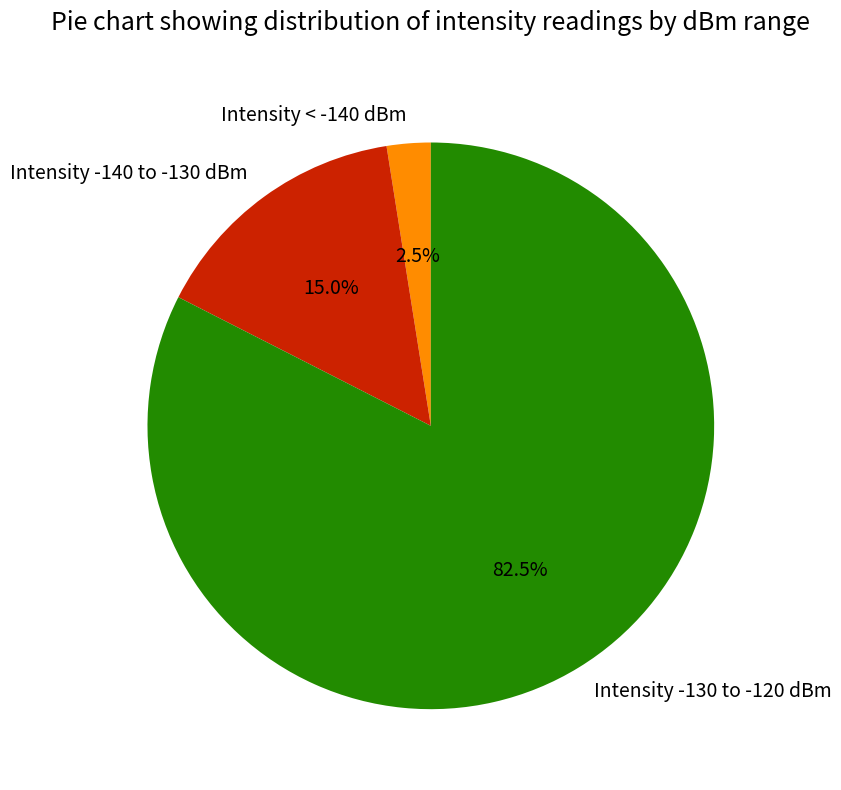

Combined, what portion of the pie is Intensity -140 to -130 dBm and Intensity < -140 dBm?

17.5%